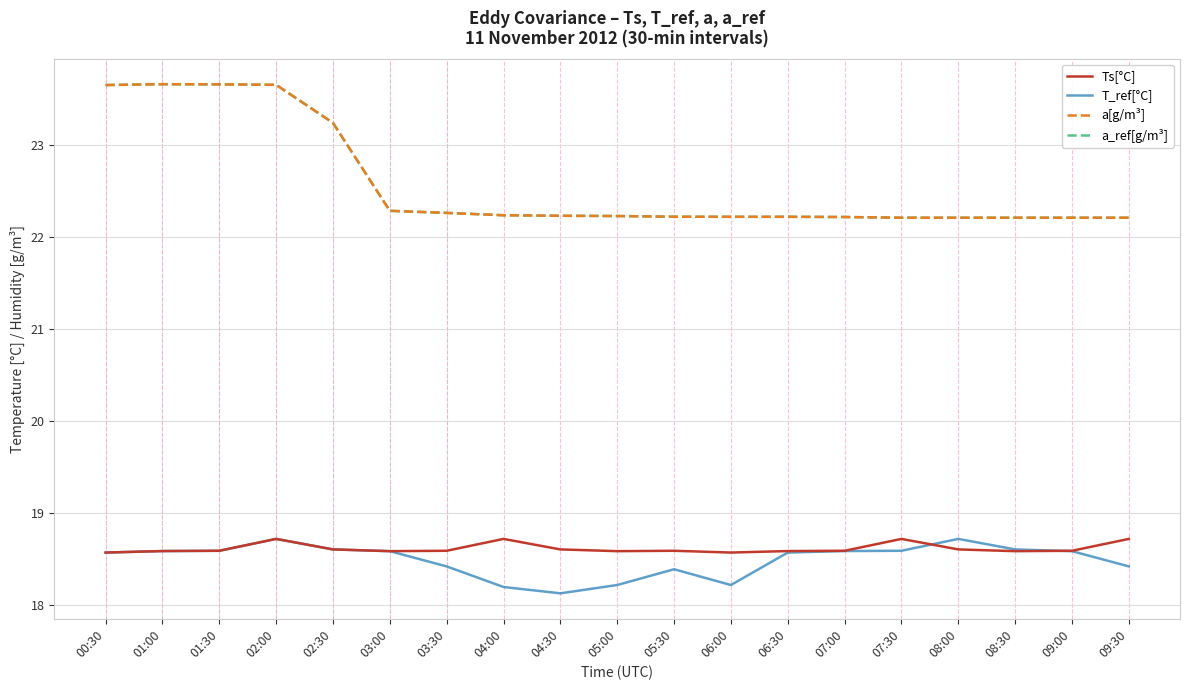

At which category is the sum across all series the highest?

02:00